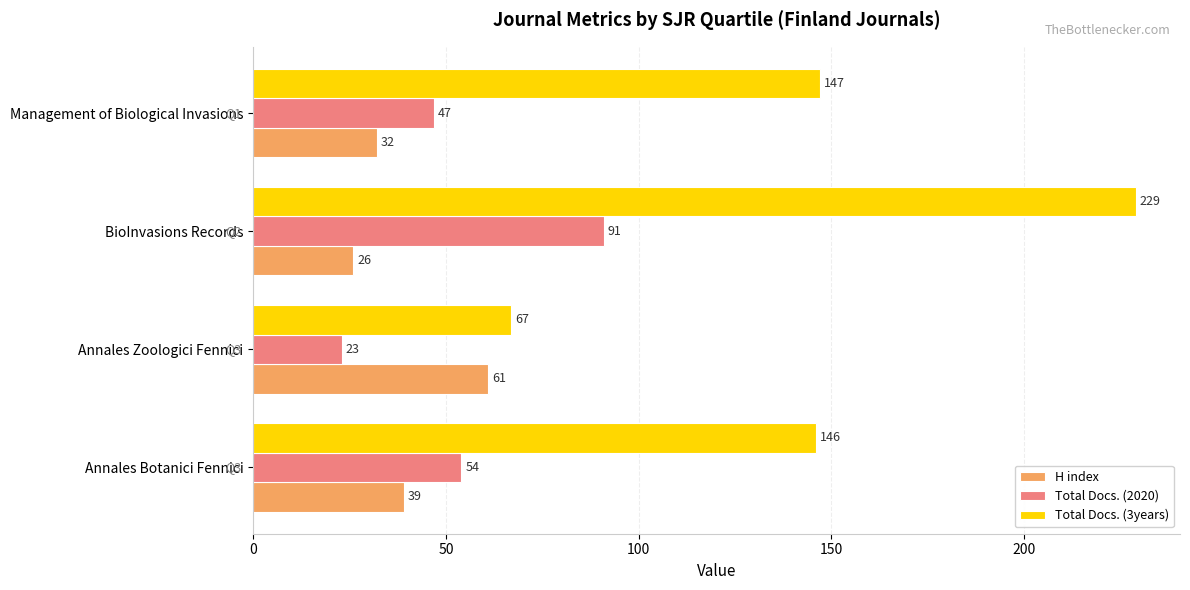

True or false: H index has a value of 42 at BioInvasions Records.

False